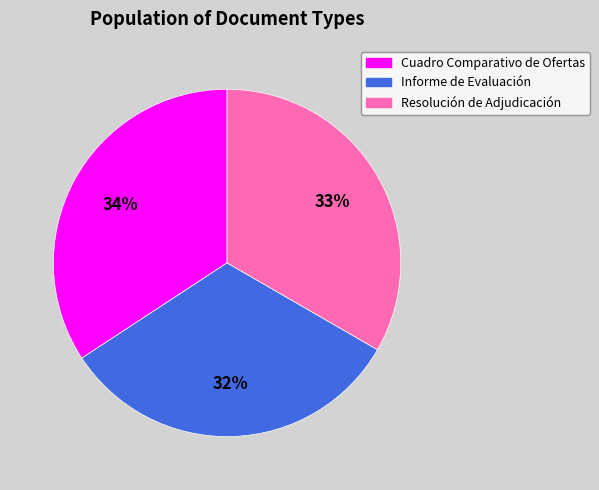

Is Informe de Evaluación the majority of the pie?

No